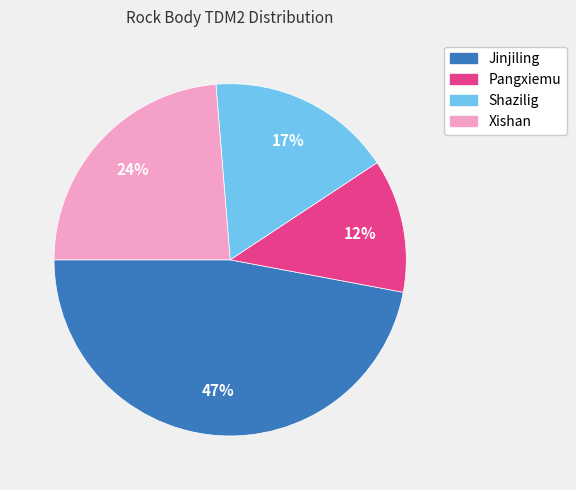

Is there any slice that represents more than half of the pie?

No